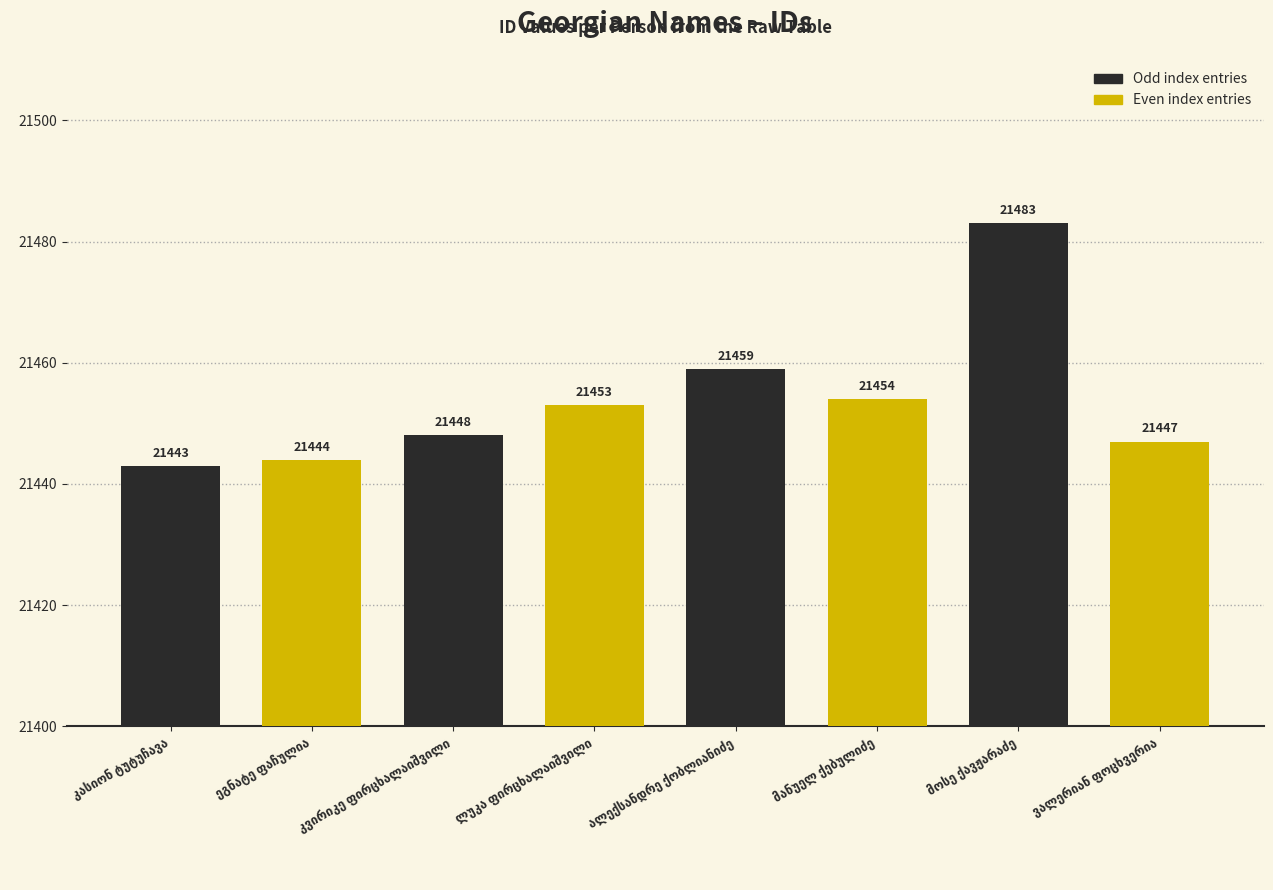

What is the sum of all values?

171631